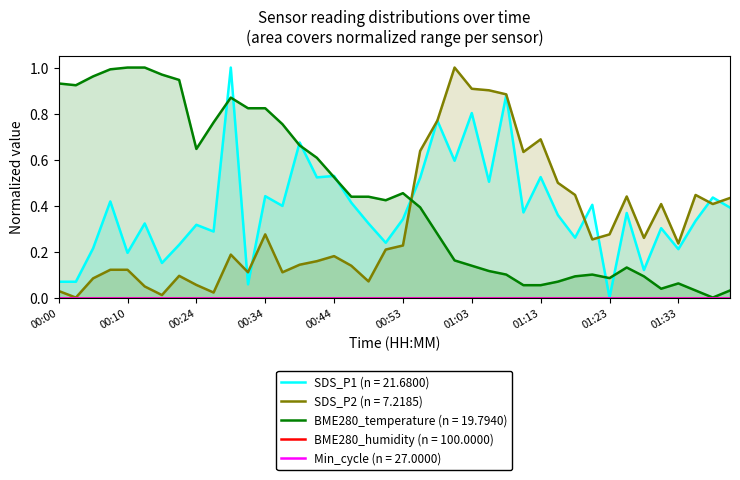

Reading left to right, list all the values displayed in this chart.

SDS_P1: 00:00=0.1	00:02=0.1	00:05=0.2	00:08=0.4	00:10=0.2	00:13=0.3	00:15=0.2	00:18=0.2	00:24=0.3	00:27=0.3	00:29=1.0	00:31=0.1	00:34=0.4	00:36=0.4	00:39=0.7	00:41=0.5	00:44=0.5	00:46=0.4	00:49=0.3	00:51=0.2	00:53=0.3	00:56=0.5	00:58=0.8	01:01=0.6	01:03=0.8	01:06=0.5	01:08=0.9	01:11=0.4	01:13=0.5	01:16=0.4	01:18=0.3	01:21=0.4	01:23=0.0	01:25=0.4	01:28=0.1	01:30=0.3	01:33=0.2	01:35=0.3	01:38=0.4	01:40=0.4
SDS_P2: 00:00=0.0	00:02=0.0	00:05=0.1	00:08=0.1	00:10=0.1	00:13=0.0	00:15=0.0	00:18=0.1	00:24=0.1	00:27=0.0	00:29=0.2	00:31=0.1	00:34=0.3	00:36=0.1	00:39=0.1	00:41=0.2	00:44=0.2	00:46=0.1	00:49=0.1	00:51=0.2	00:53=0.2	00:56=0.6	00:58=0.8	01:01=1.0	01:03=0.9	01:06=0.9	01:08=0.9	01:11=0.6	01:13=0.7	01:16=0.5	01:18=0.4	01:21=0.3	01:23=0.3	01:25=0.4	01:28=0.3	01:30=0.4	01:33=0.2	01:35=0.4	01:38=0.4	01:40=0.4
BME280_temperature: 00:00=0.9	00:02=0.9	00:05=1.0	00:08=1.0	00:10=1.0	00:13=1.0	00:15=1.0	00:18=0.9	00:24=0.6	00:27=0.8	00:29=0.9	00:31=0.8	00:34=0.8	00:36=0.8	00:39=0.7	00:41=0.6	00:44=0.5	00:46=0.4	00:49=0.4	00:51=0.4	00:53=0.5	00:56=0.4	00:58=0.3	01:01=0.2	01:03=0.1	01:06=0.1	01:08=0.1	01:11=0.1	01:13=0.1	01:16=0.1	01:18=0.1	01:21=0.1	01:23=0.1	01:25=0.1	01:28=0.1	01:30=0.0	01:33=0.1	01:35=0.0	01:38=0.0	01:40=0.0